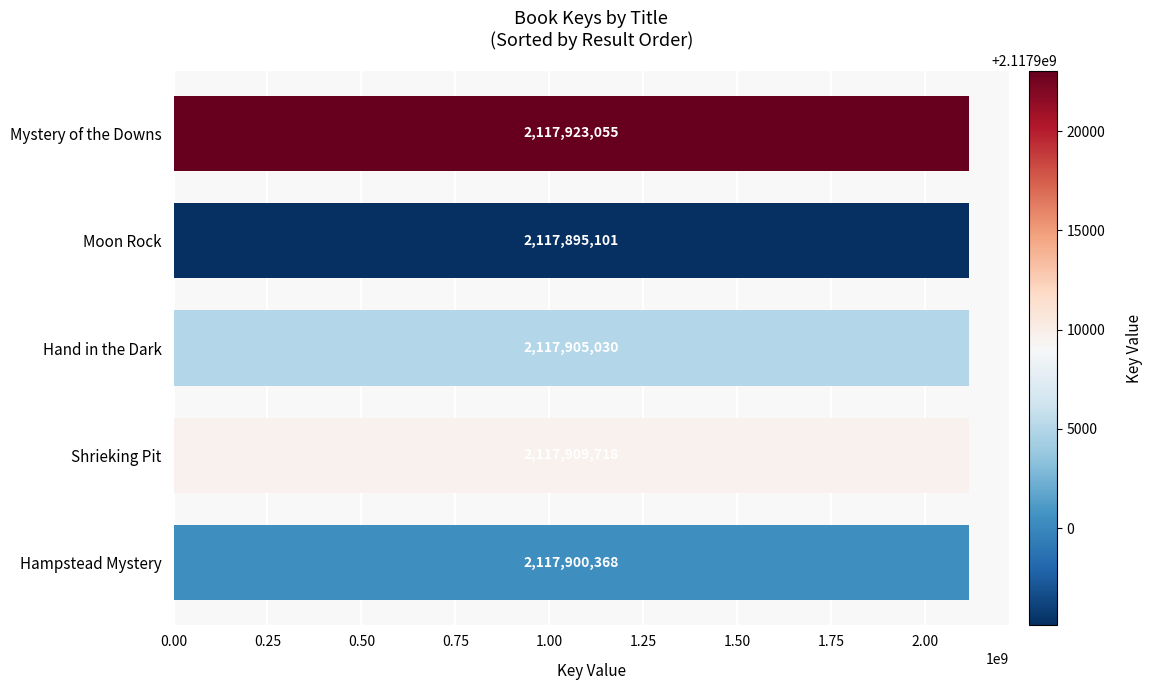

Where is the data nearest to the value 2117909078?

Shrieking Pit